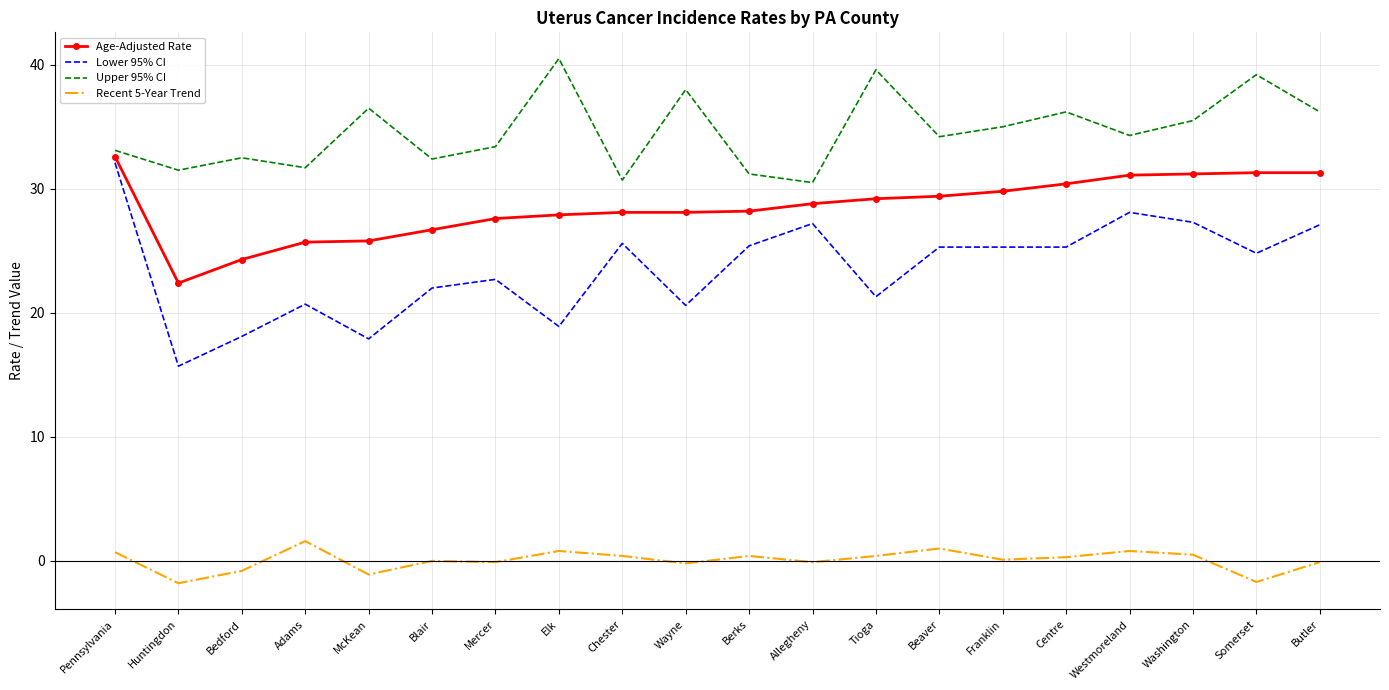

Which series has the largest total across all categories?

Upper 95% CI